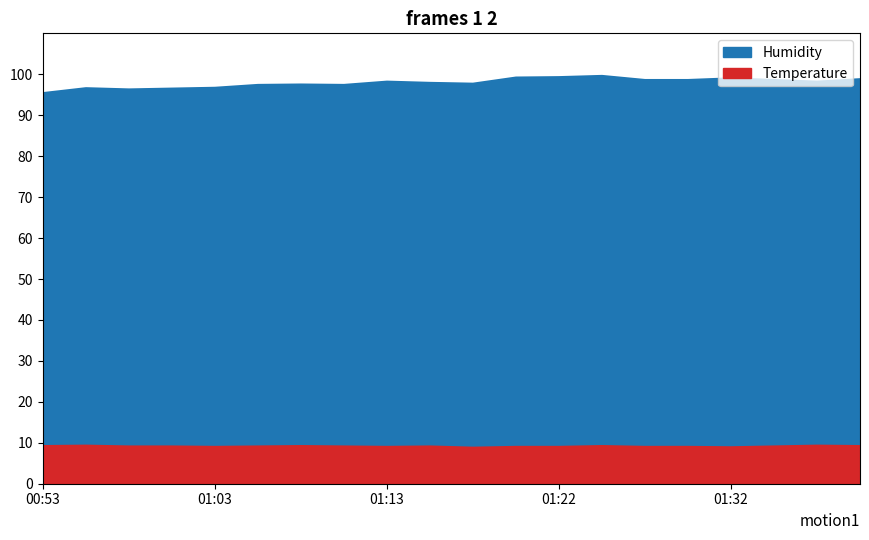

Is it true that Humidity equals 129.1 at 01:00?

False